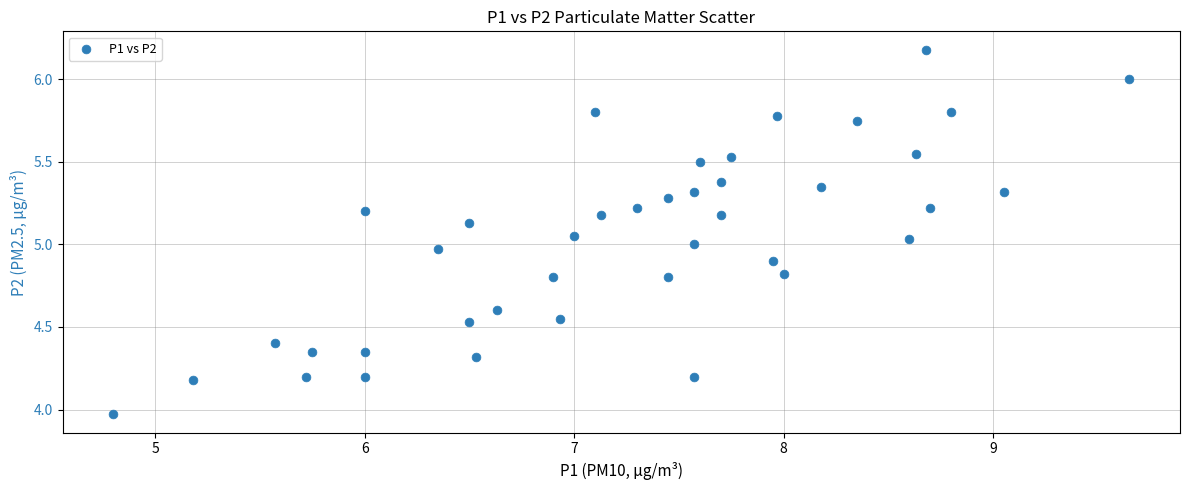

What is the range of Y values (max minus min)?

2.2